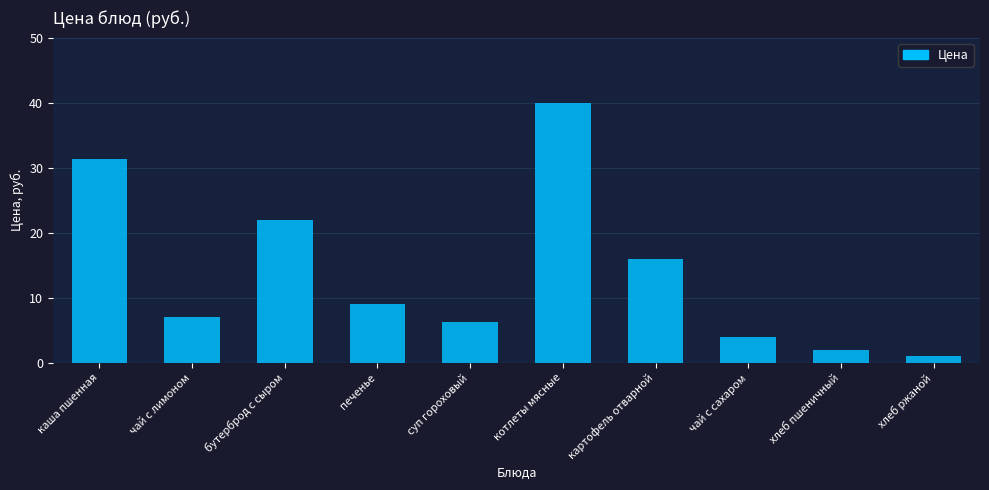

Reading left to right, transcribe all the data shown in this chart.

31.3	7.0	22.0	9.0	6.3	40.0	16.0	4.0	2.0	1.0